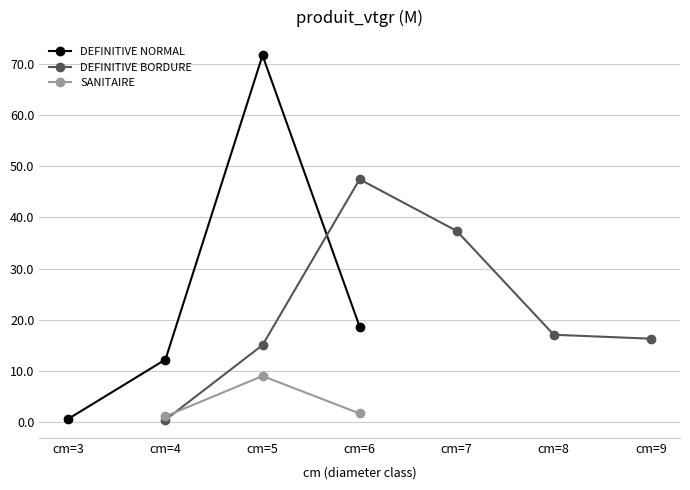

At which category does the chart reach its minimum across all series?

cm=4